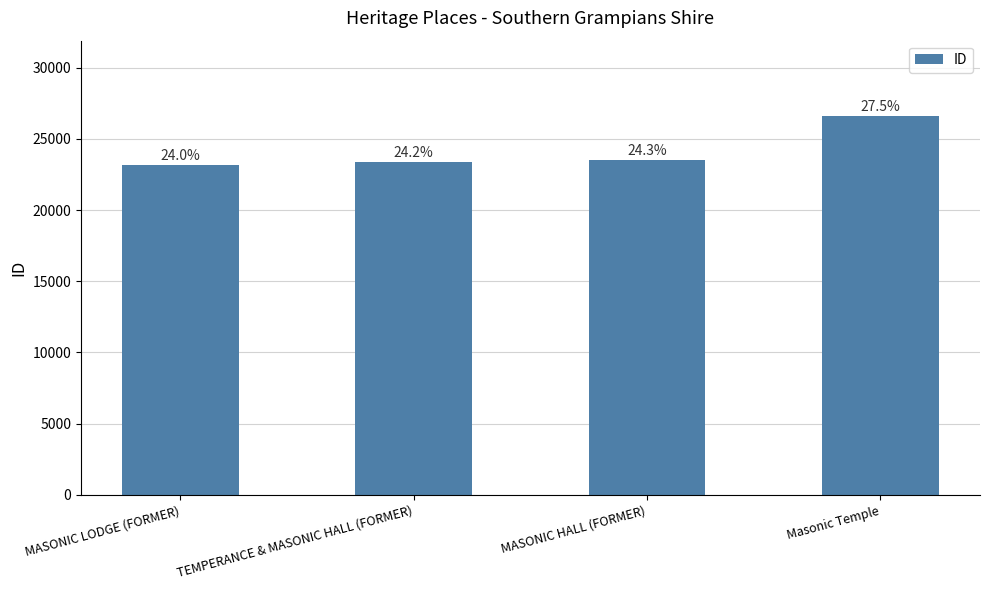

The chart shows a value of 7744 at TEMPERANCE & MASONIC HALL (FORMER). True or false?

False